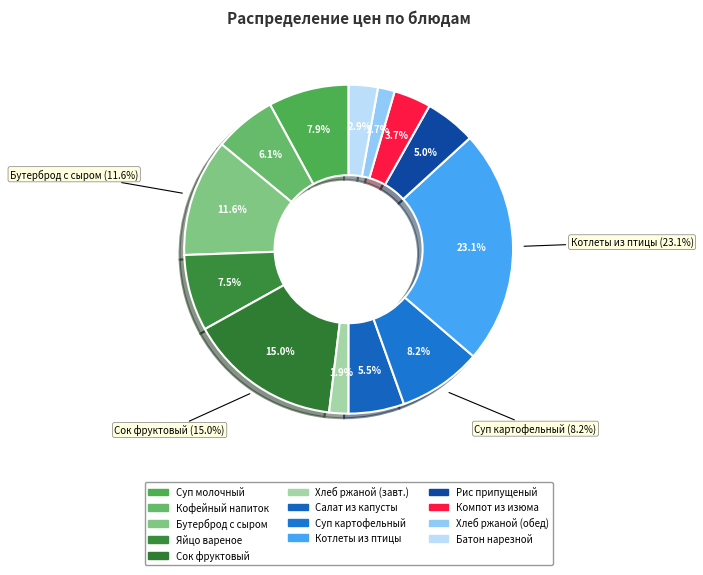

Which slice is the smallest?

Хлеб ржаной (обед)